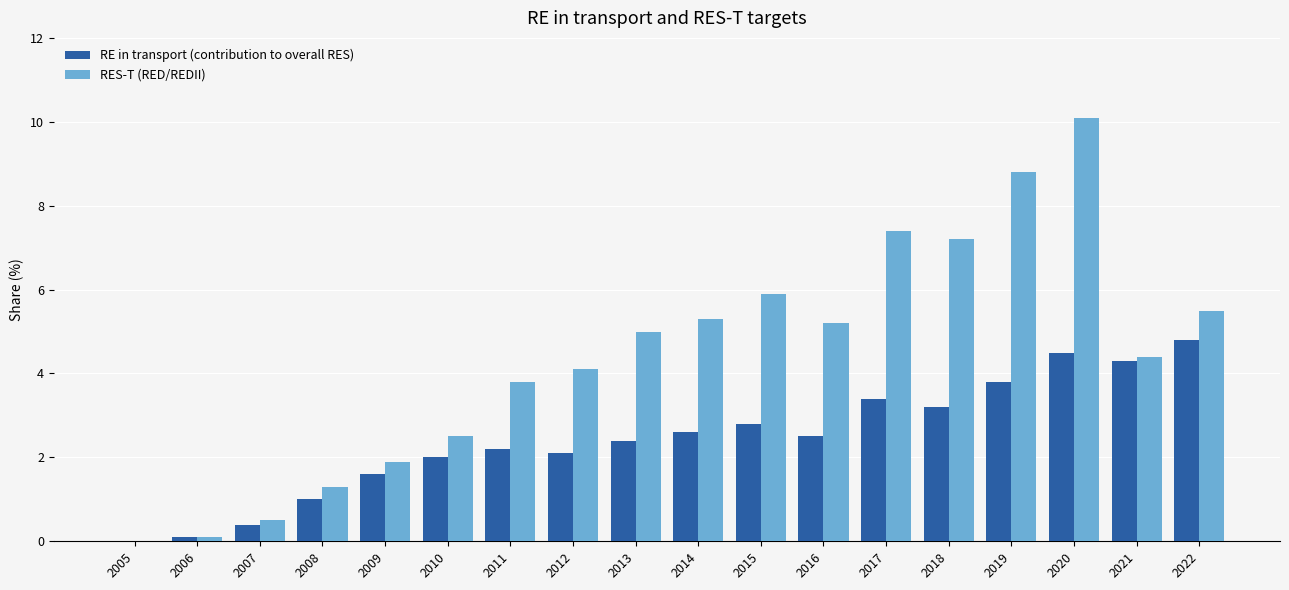

Which series changed the most between 2007 and 2012?

RES-T (RED/REDII)